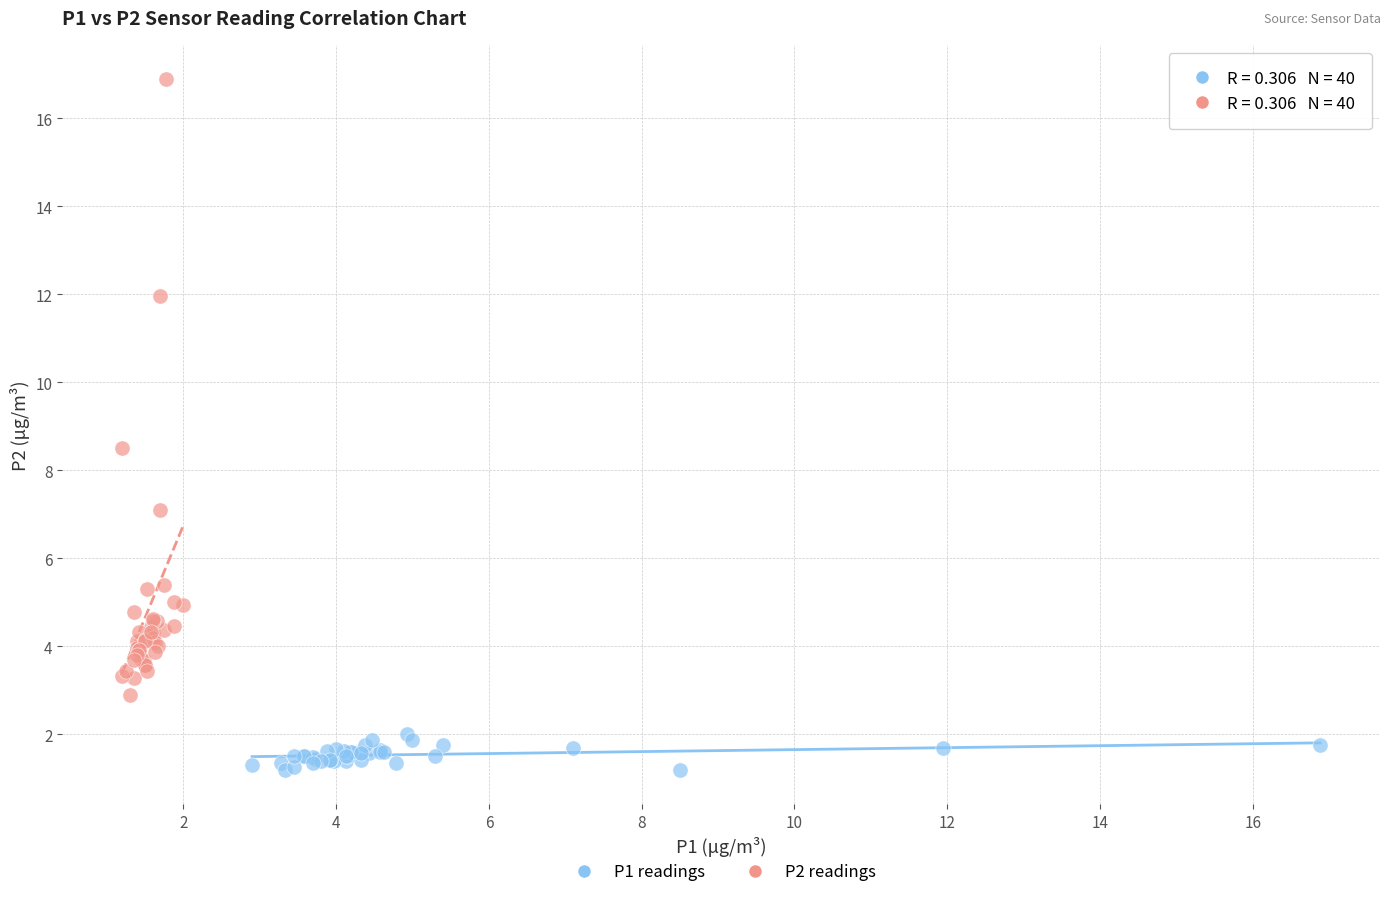

Which series contains the lowest Y value?

P1 readings